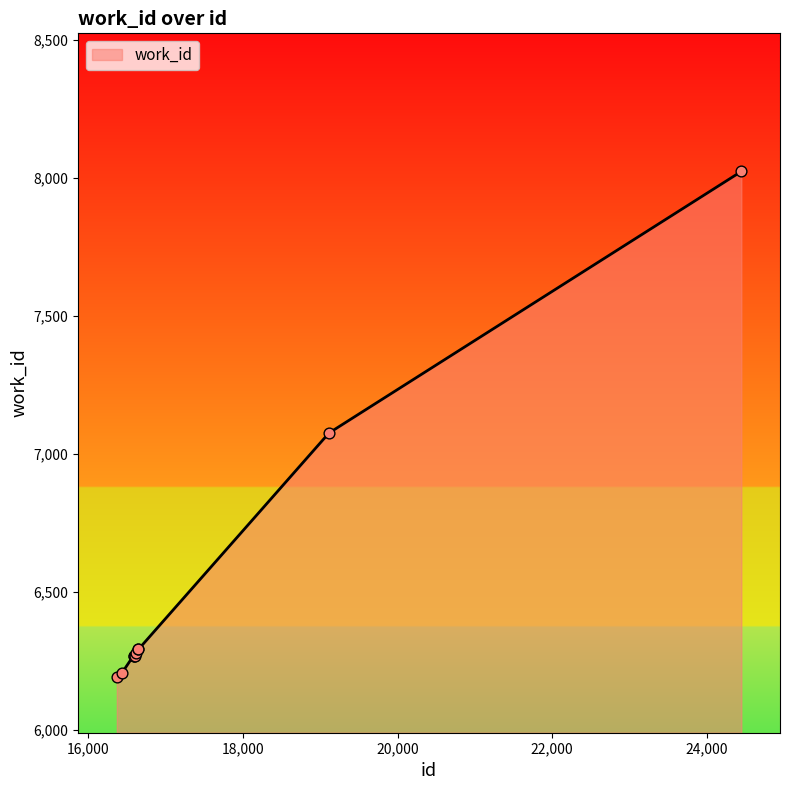

What is the difference between the maximum and minimum values?

1832